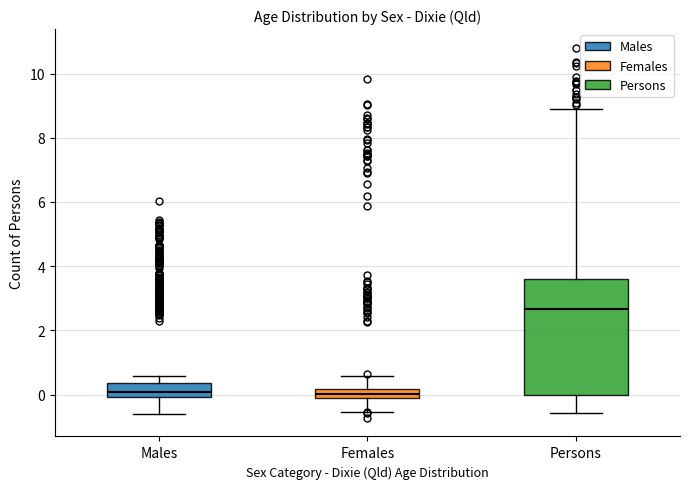

Where does the median line of the box for Persons sit on the y-axis? The values are not printed on the chart, so give them approximately, as read against the axis.

2.6